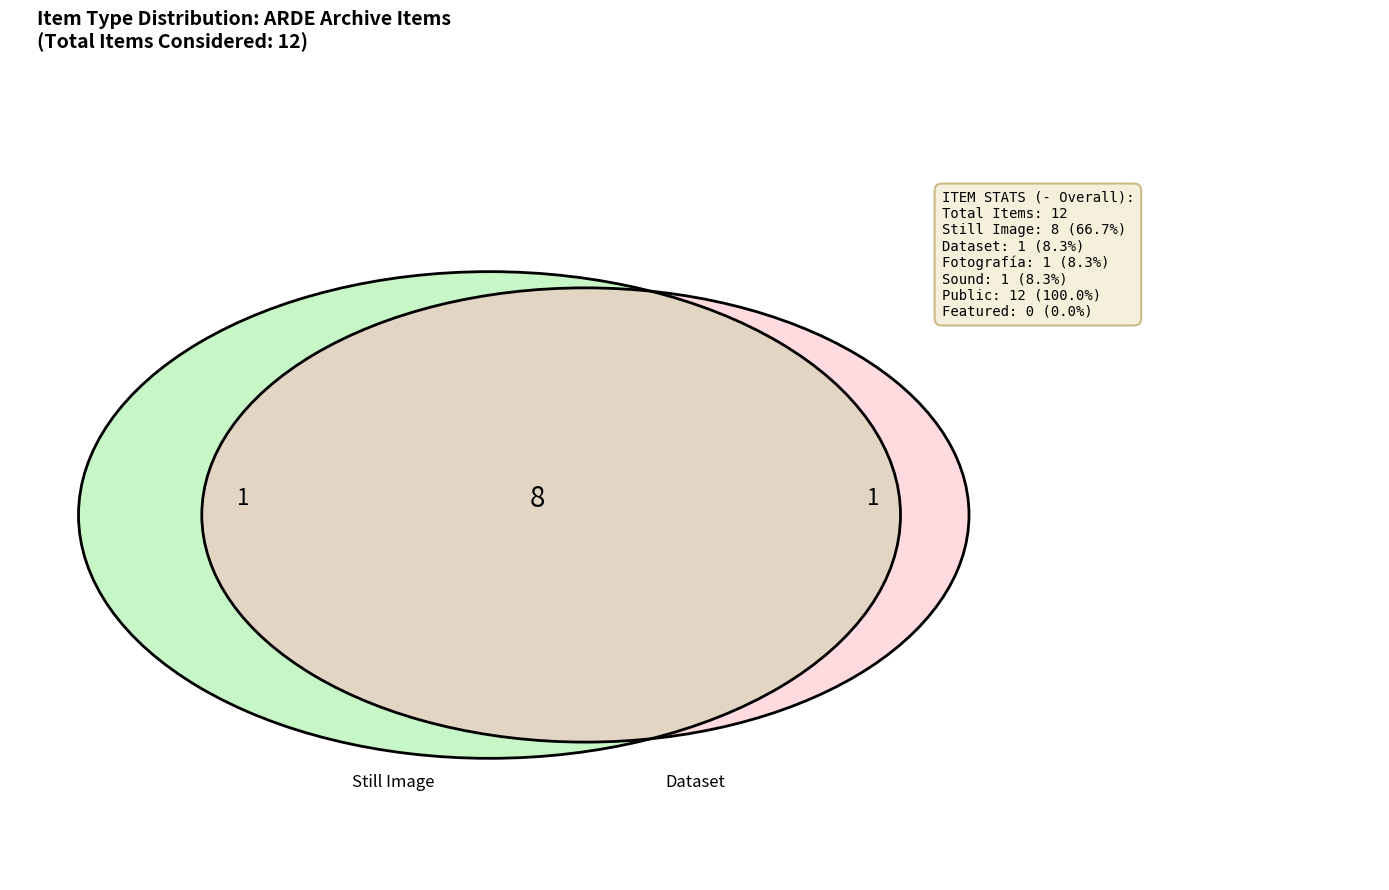

What is the change in value from Still Image to Sound?

-7